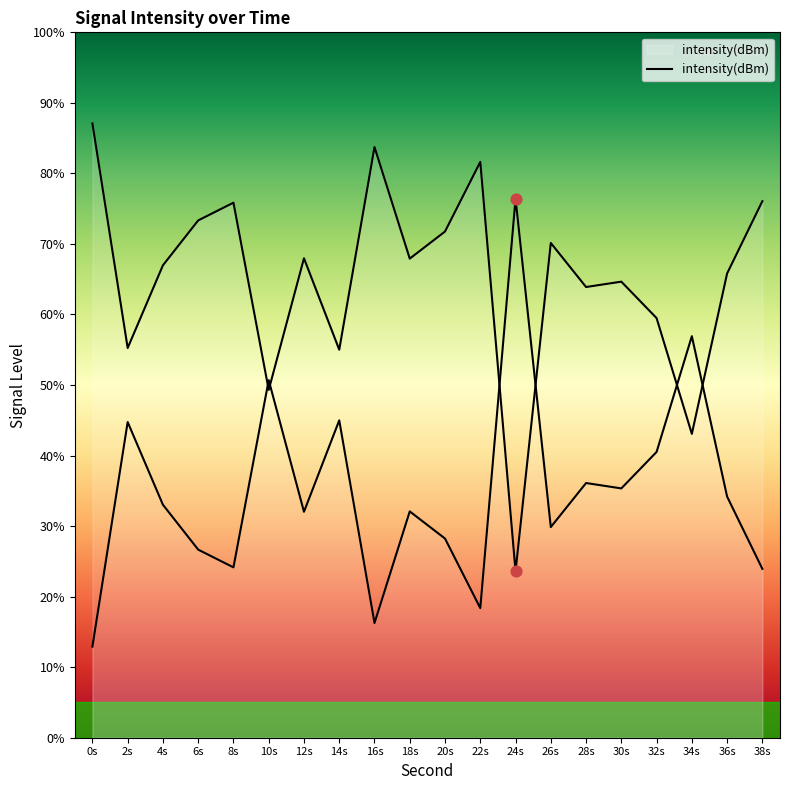

What is the change in value from 6s to 20s?

-1.6